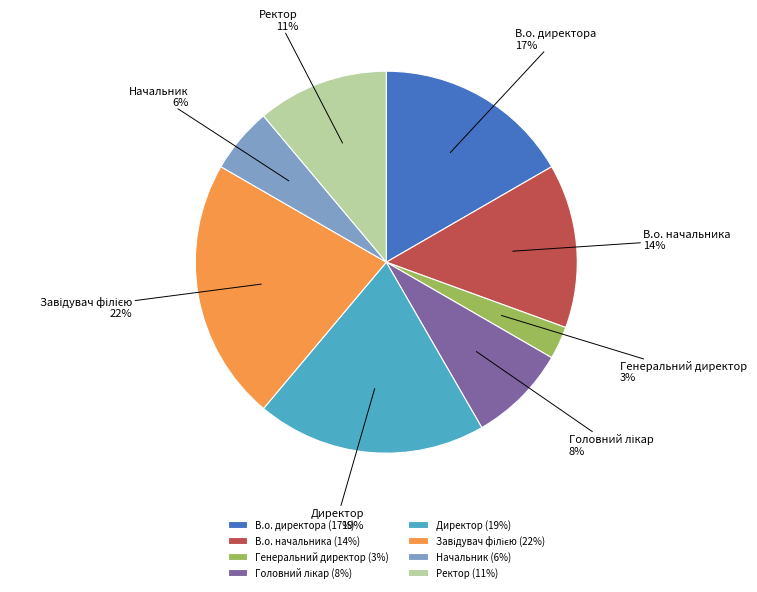

Which has a higher value, В.о. директора or В.о. начальника?

В.о. директора